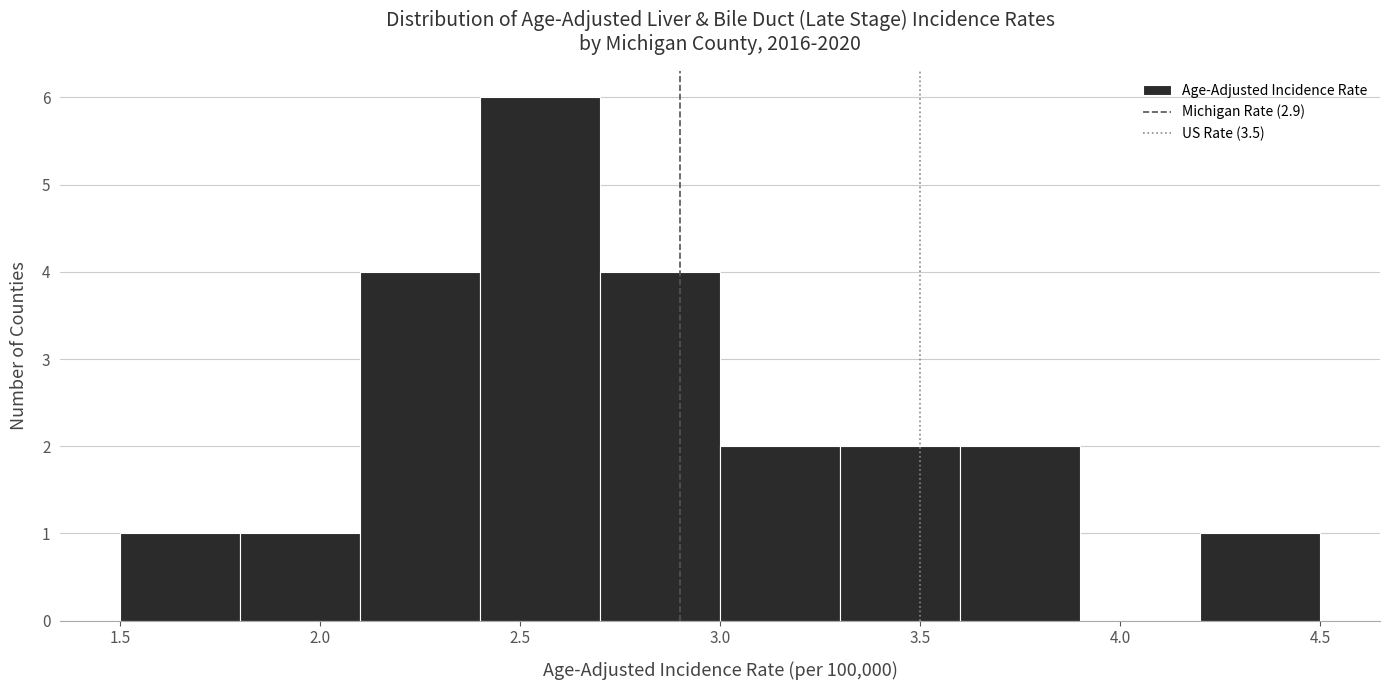

Reading left to right, transcribe this chart: for each bar, give the range it covers on the x-axis and its height. The values are not printed on the chart, so give them approximately, as read against the axis.

1.5 to 1.8: 1
1.8 to 2.1: 1
2.1 to 2.4: 4
2.4 to 2.7: 6
2.7 to 3.0: 4
3.0 to 3.3: 2
3.3 to 3.6: 2
3.6 to 3.9: 2
3.9 to 4.2: 0
4.2 to 4.5: 1